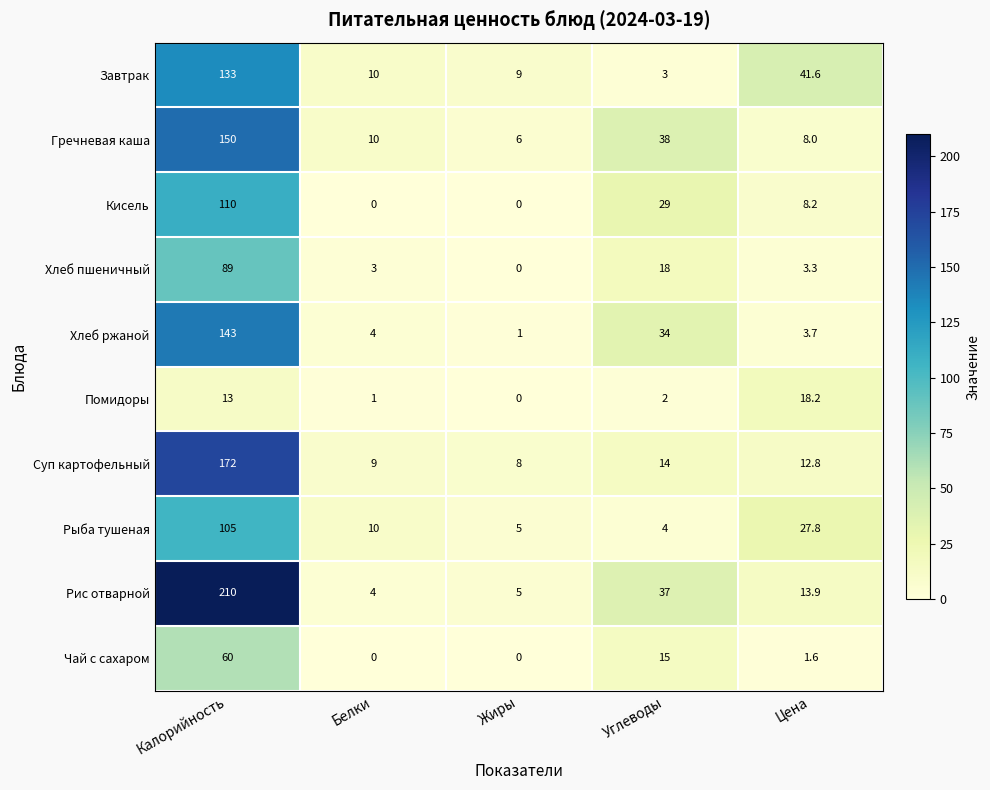

List the series in order of their peak value, lowest first.

Помидоры, Чай с сахаром, Хлеб пшеничный, Рыба тушеная, Кисель, Завтрак, Хлеб ржаной, Гречневая каша, Суп картофельный, Рис отварной